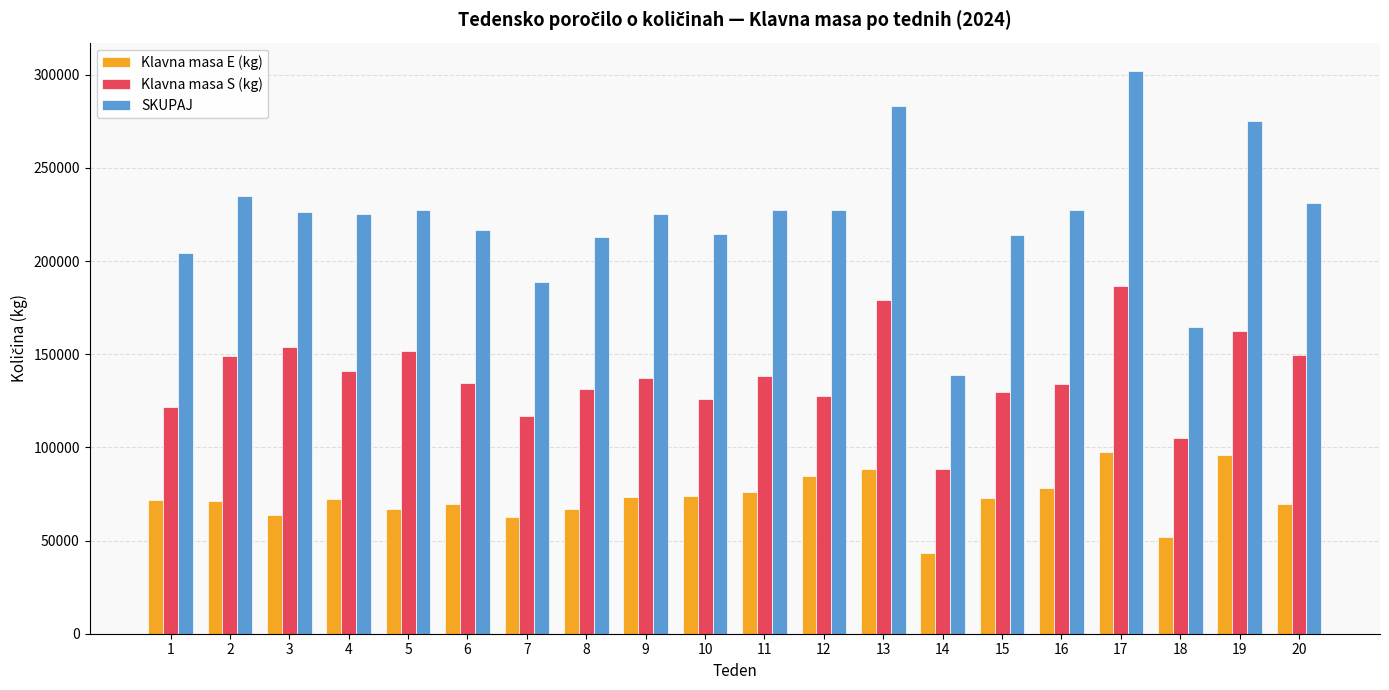

Is the value of SKUPAJ at 15 greater than the value of Klavna masa S (kg) at 15?

Yes